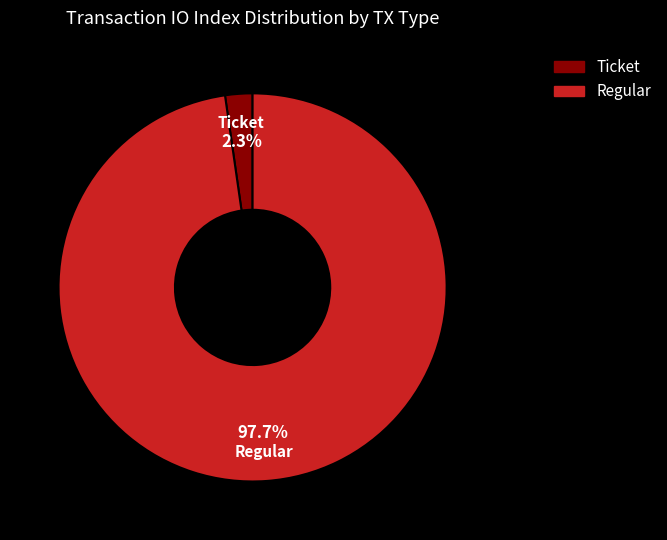

How many slices are in this pie chart?

2